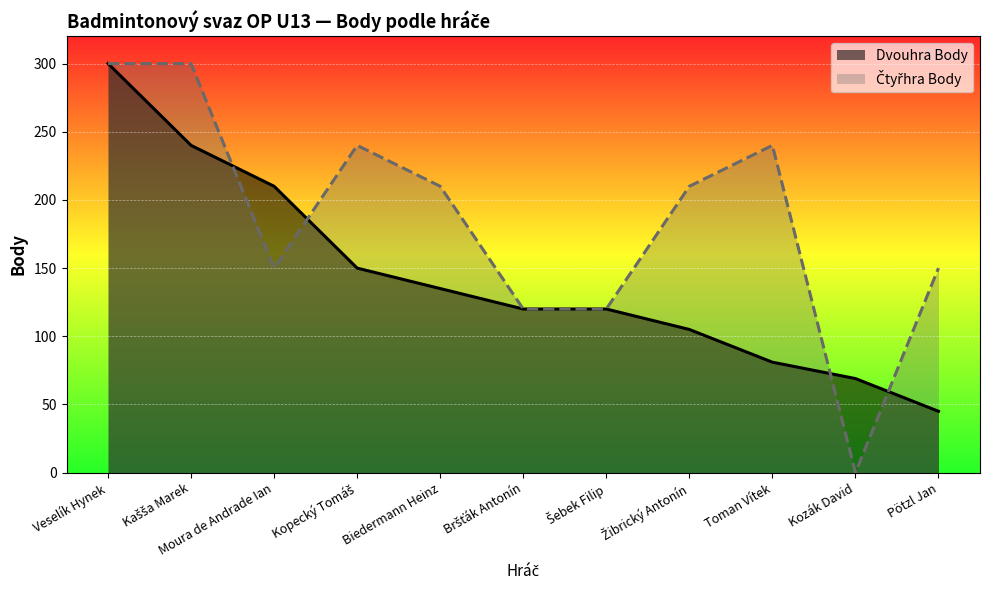

In Čtyřhra Body, how many points are higher than both neighbors (excluding endpoints)?

2